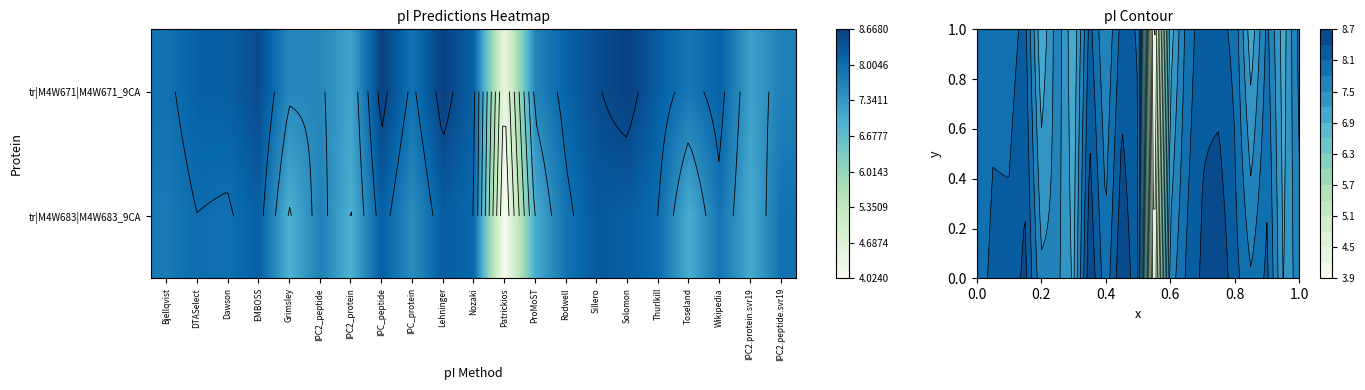

What is the difference between the tr|M4W683|M4W683_9CA values at IPC_protein and DTASelect?

0.5